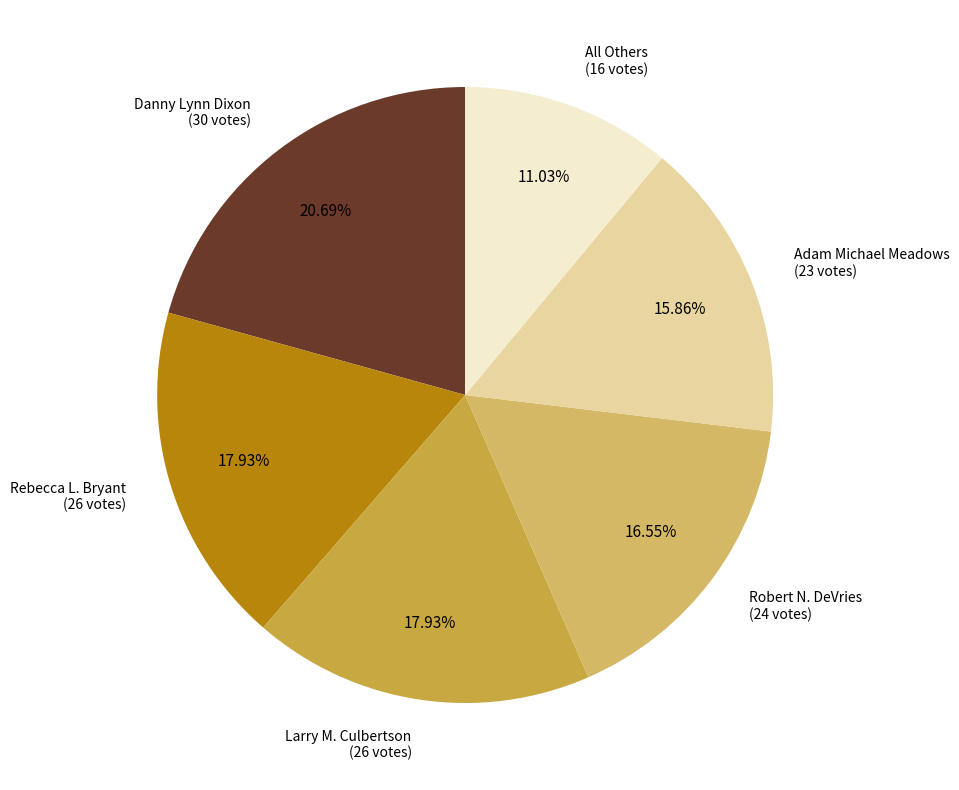

Count the number of slices in the pie.

6